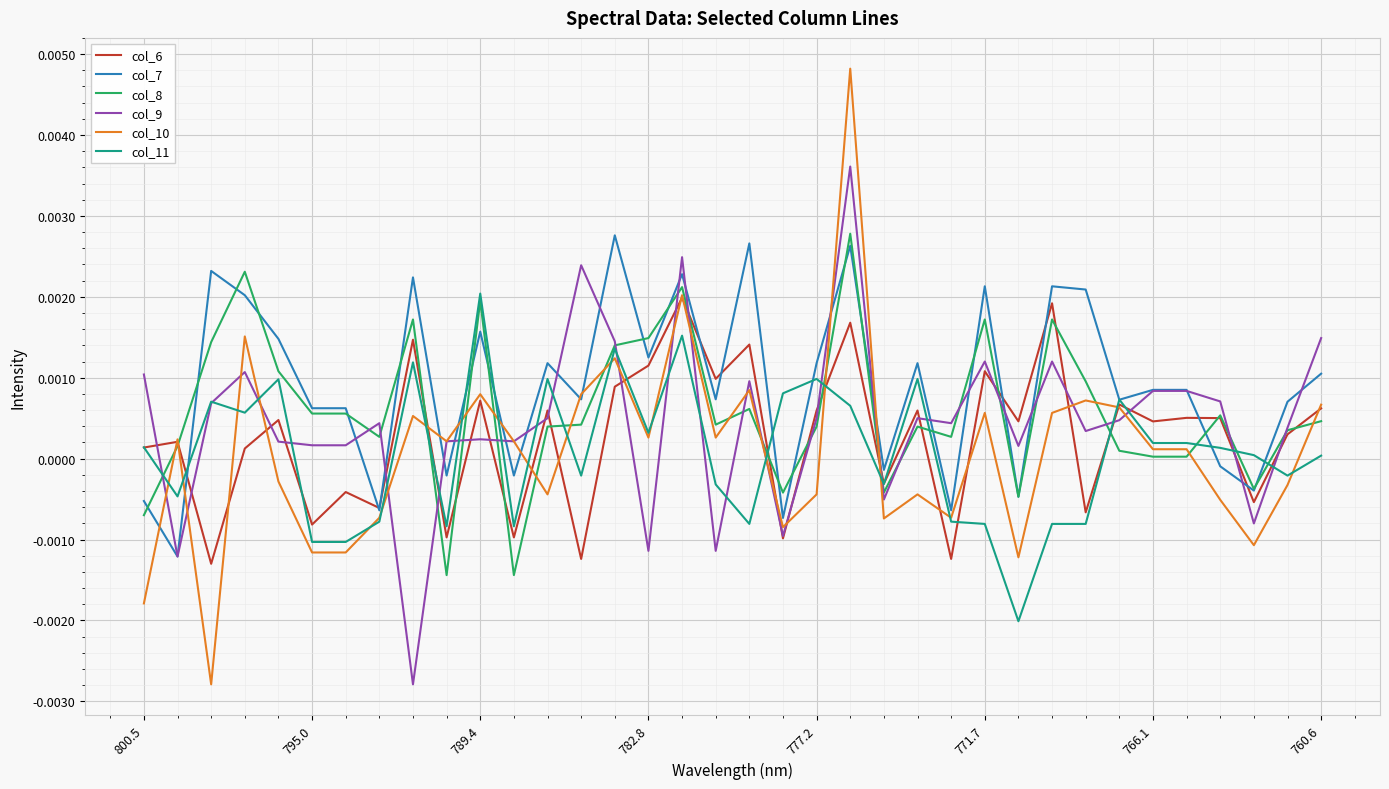

Is this an area chart (filled region under the line)?

No